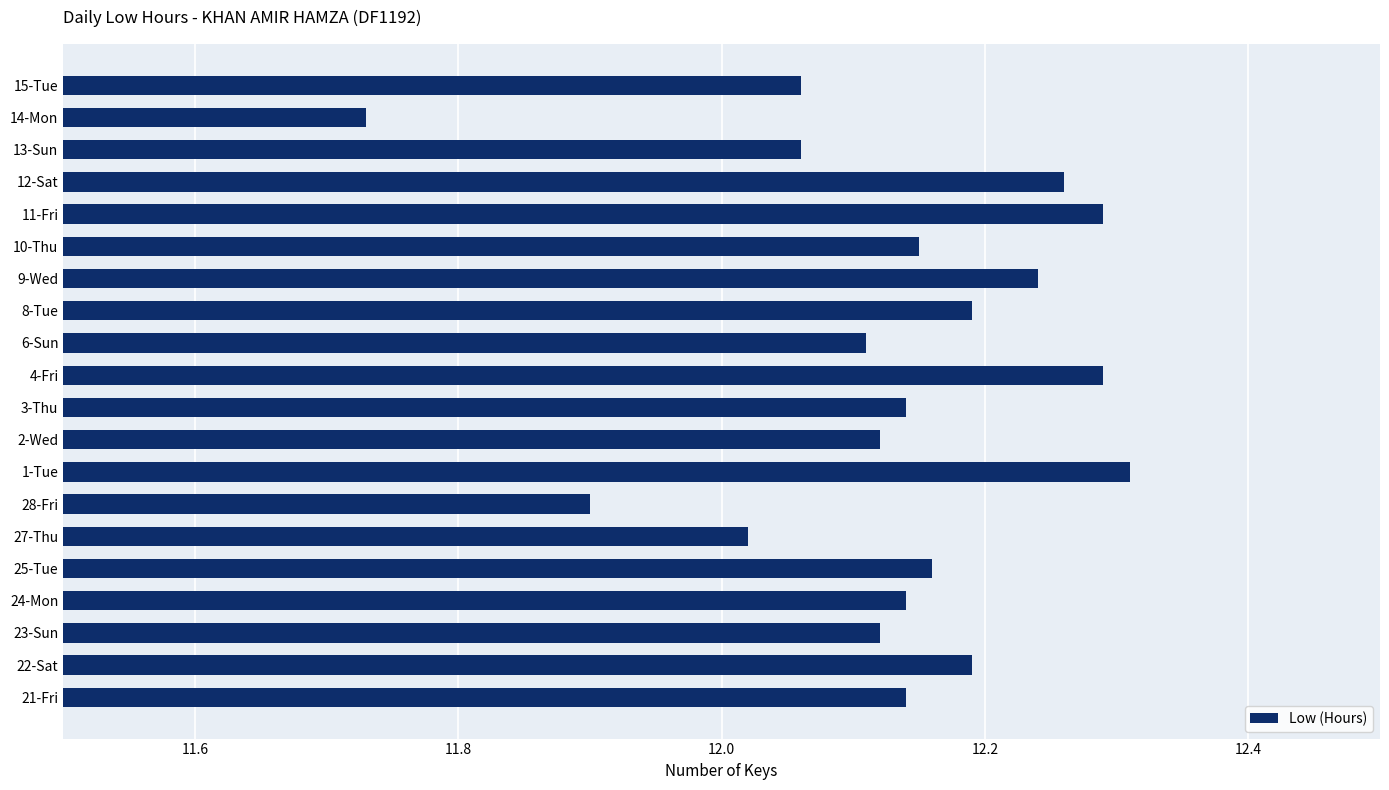

Where is the data nearest to the value 12?

27-Thu